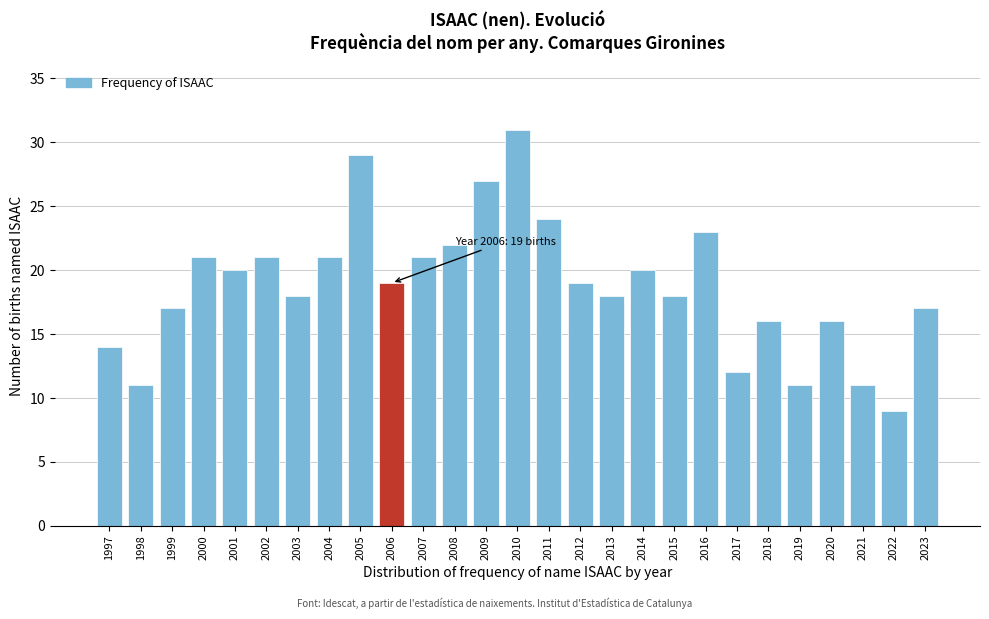

Reading left to right, extract all data points from this chart.

14	11	17	21	20	21	18	21	29	19	21	22	27	31	24	19	18	20	18	23	12	16	11	16	11	9	17